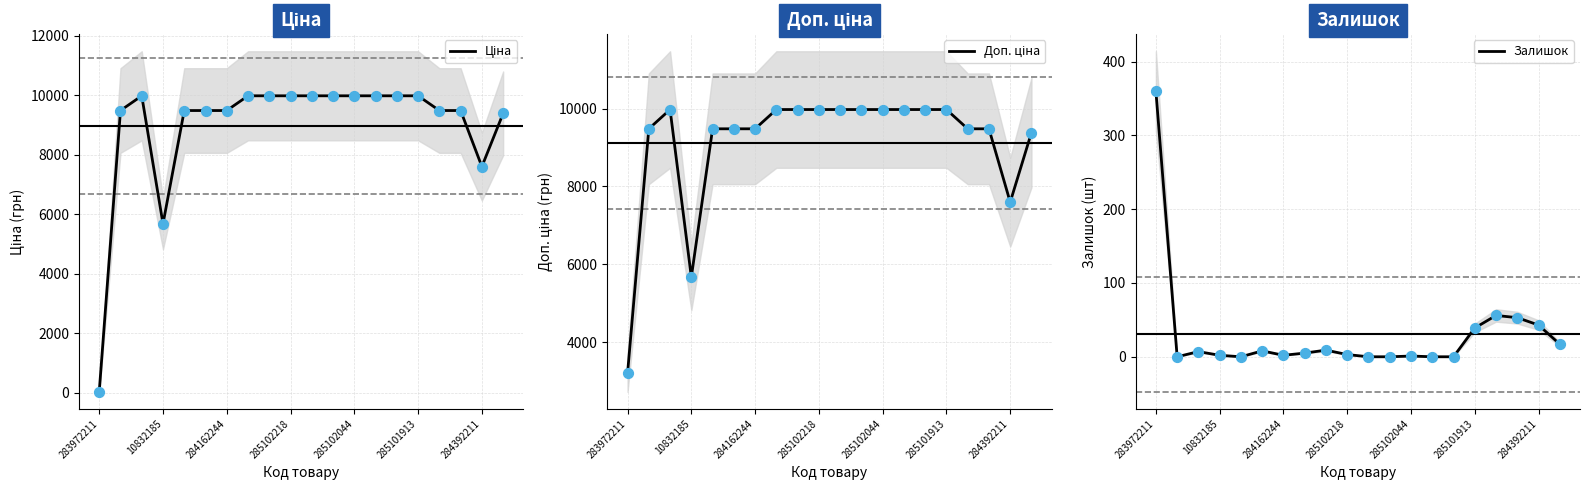

Which series contains the lowest Y value?

Залишок